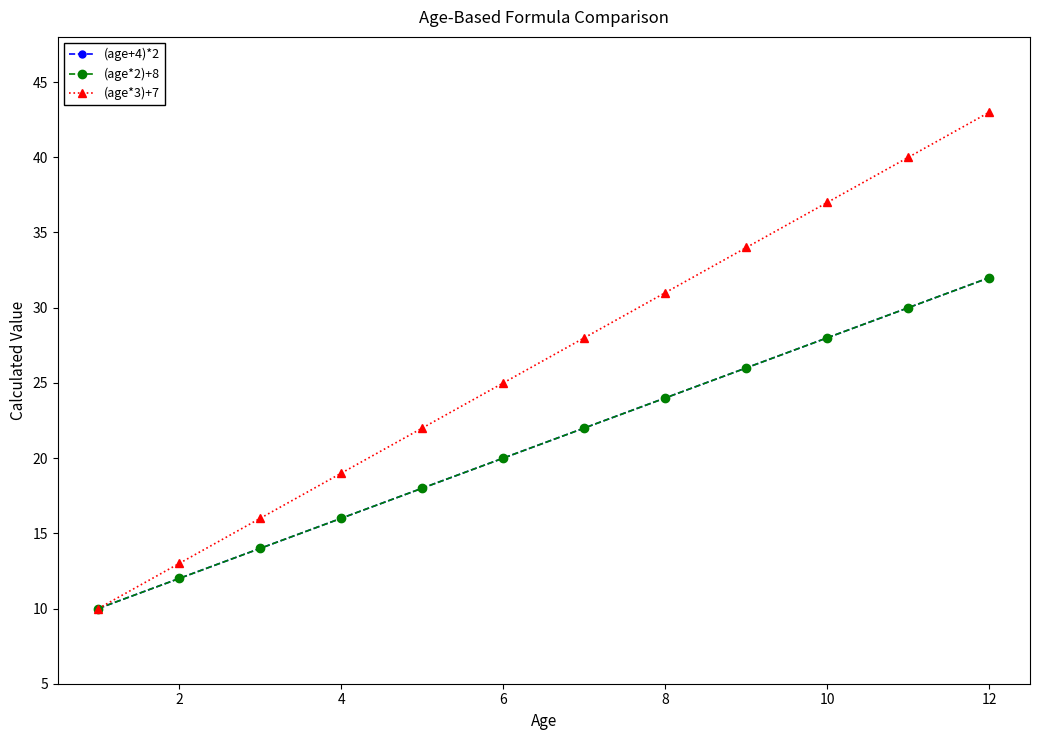

Does the chart have visible grid lines?

No